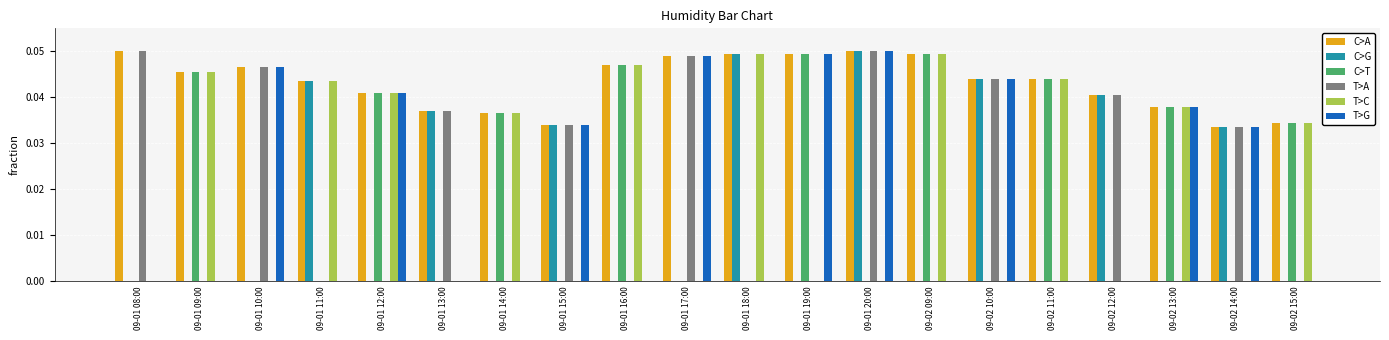

At which category is the sum across all series the highest?

09-01 20:00